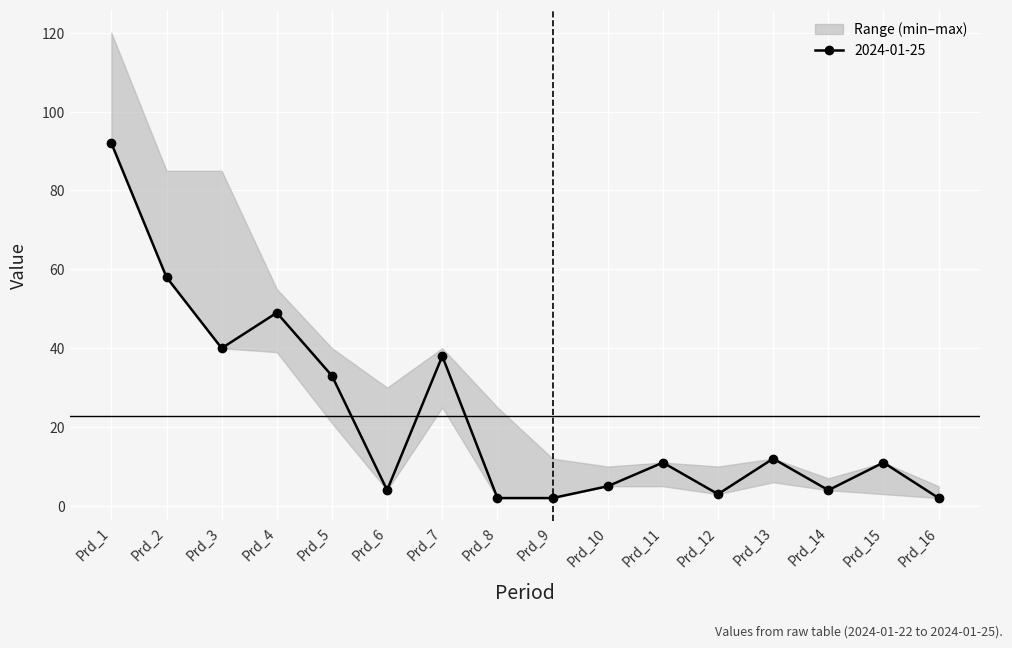

What is the value of the 2024-01-25 point at the 15th from the left?

11